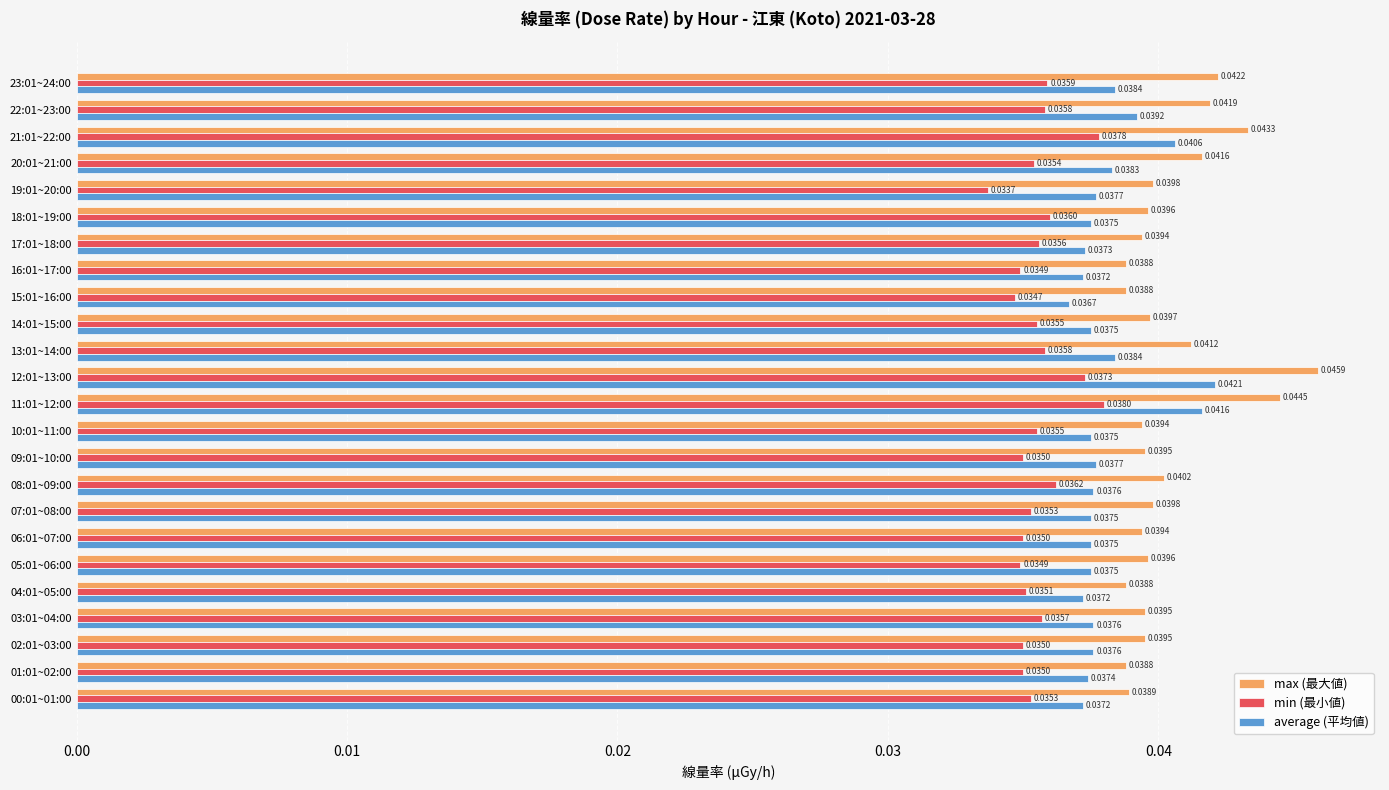

Between 23:01~24:00 and 22:01~23:00, which series saw the biggest shift?

average (平均値)